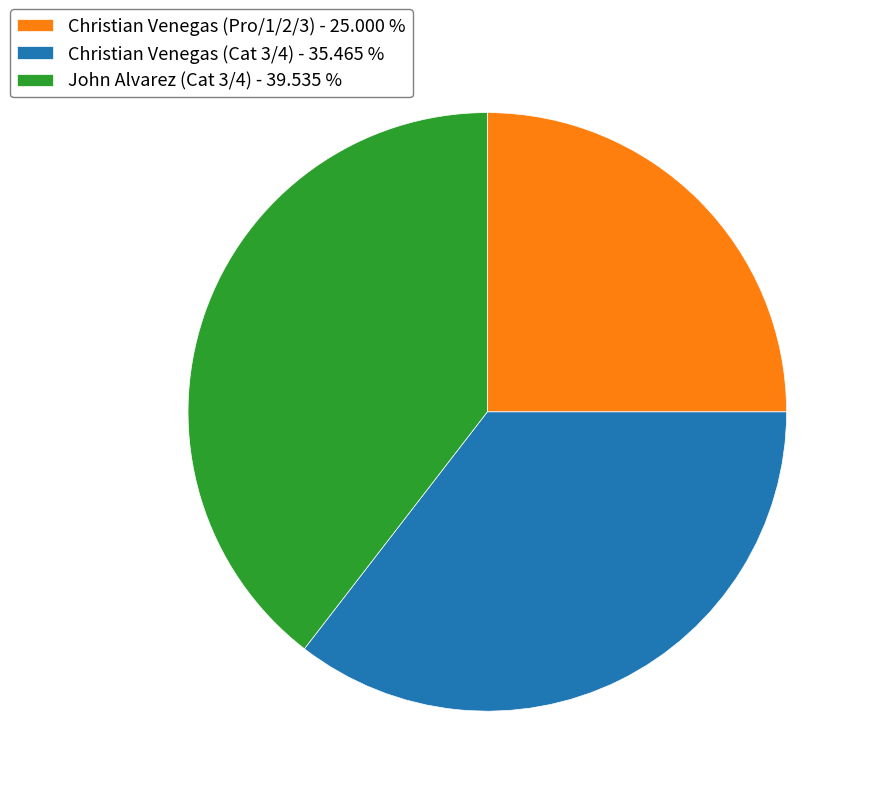

Which slice is the largest?

John Alvarez (Cat 3/4)